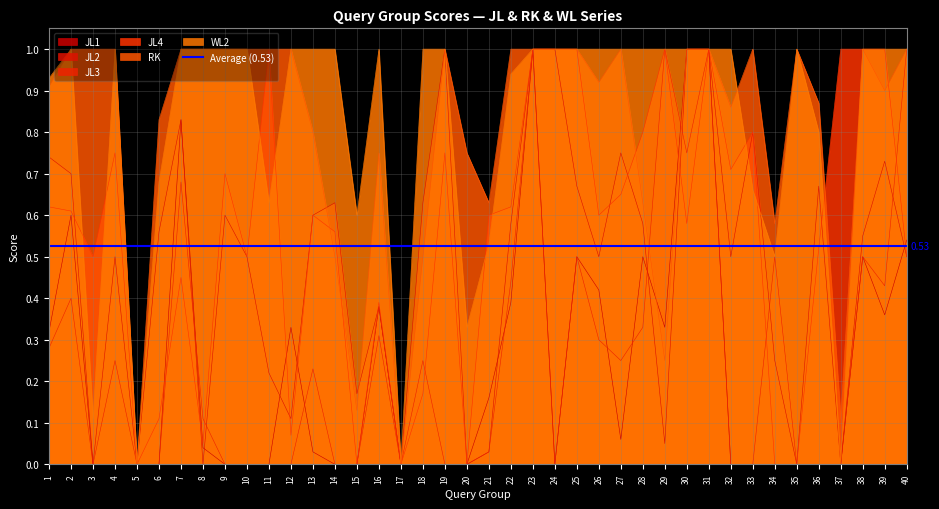

How many distinct data groups are displayed?

6